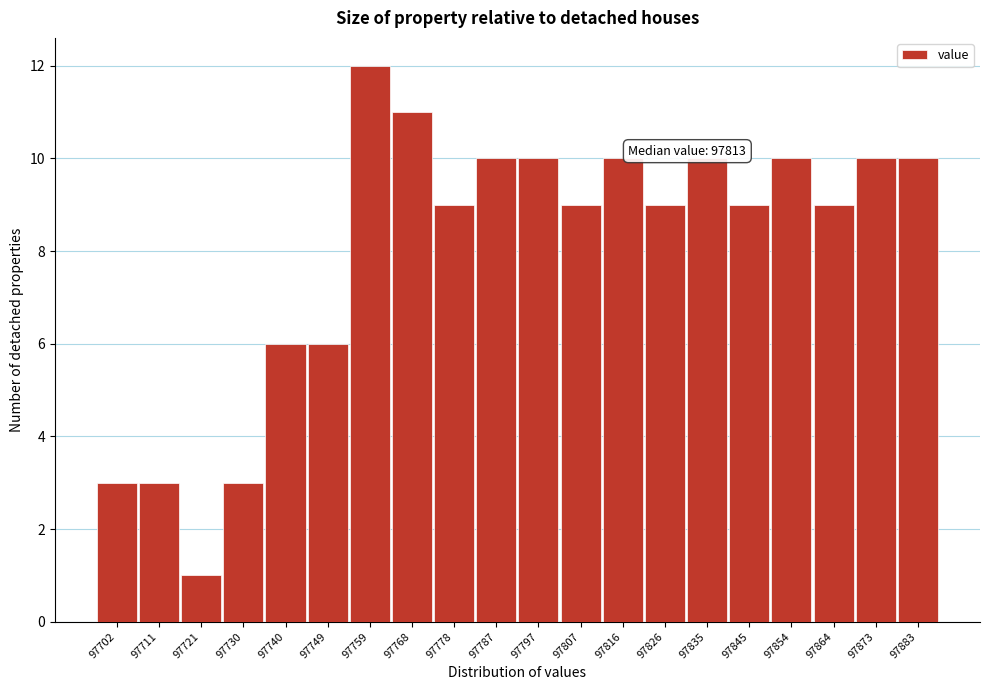

Reading right to left, list all the values displayed in this chart.

10	10	9	10	9	10	9	10	9	10	10	9	11	12	6	6	3	1	3	3